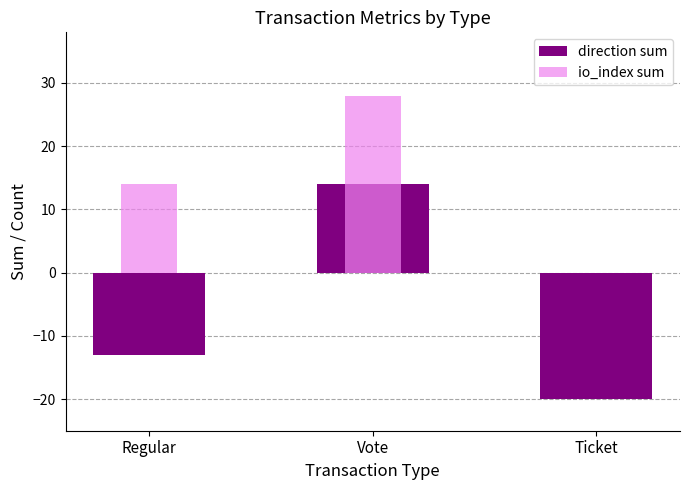

What is the difference between the maximum and minimum values in the io_index sum series?

28